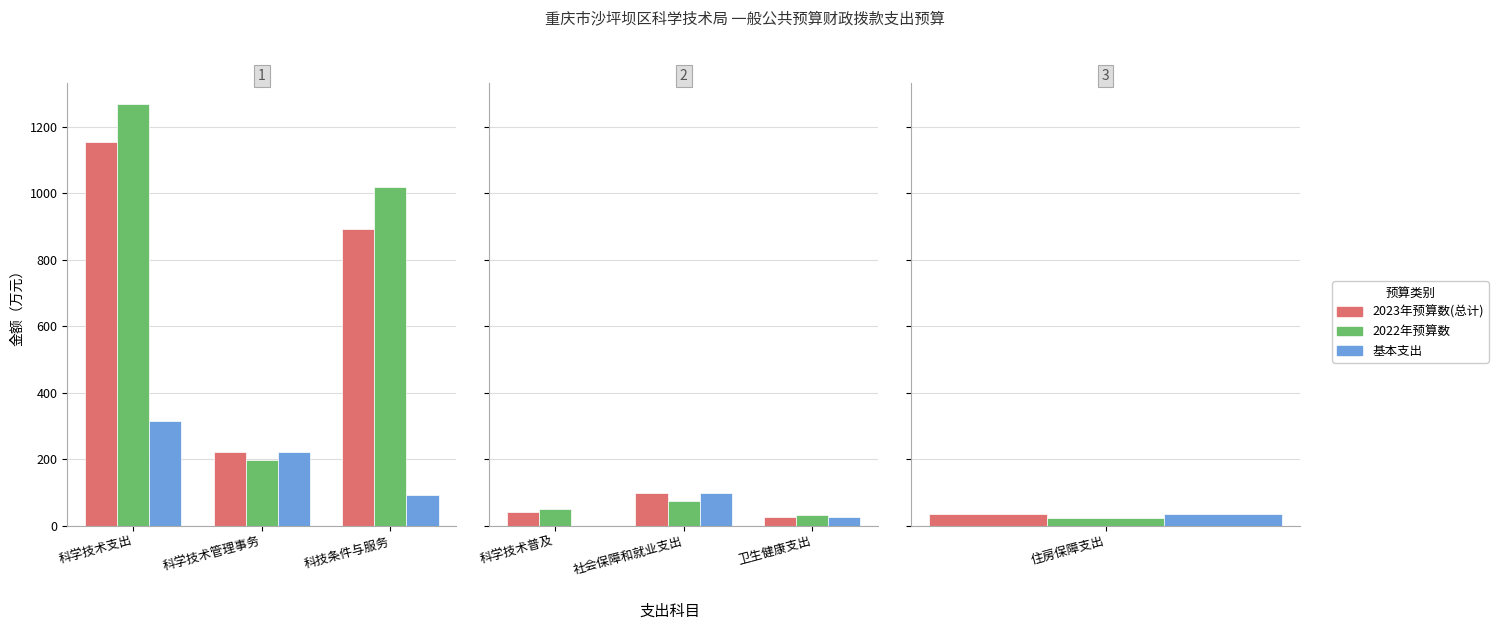

Is the value of 基本支出 at 科学技术普及 greater than the value of 2022年预算数 at 卫生健康支出?

No